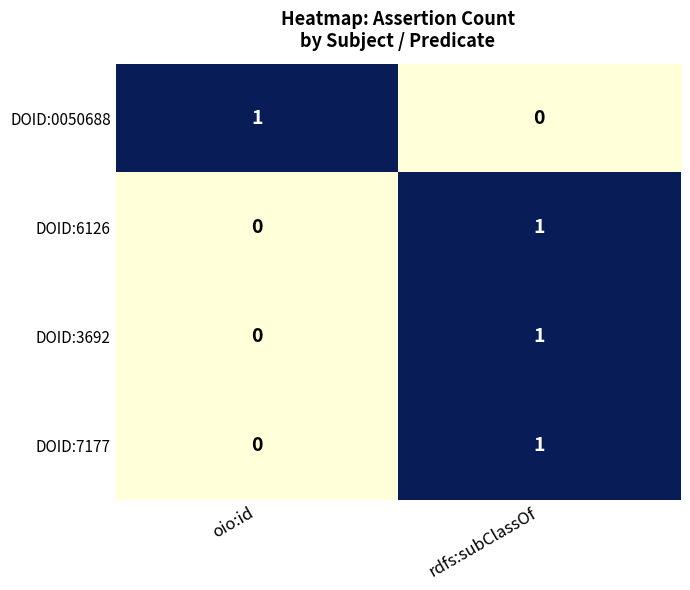

Which category has the highest value in the DOID:7177 series?

rdfs:subClassOf